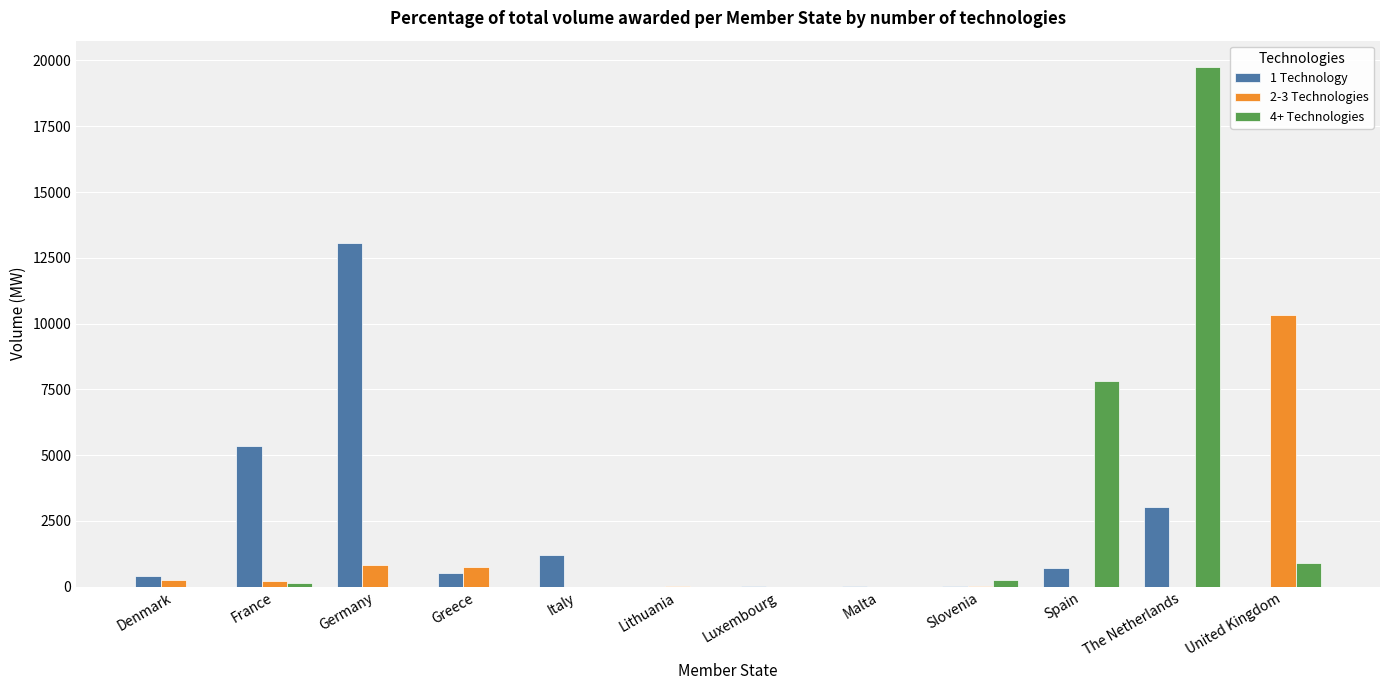

At which category is the sum across all series the highest?

The Netherlands